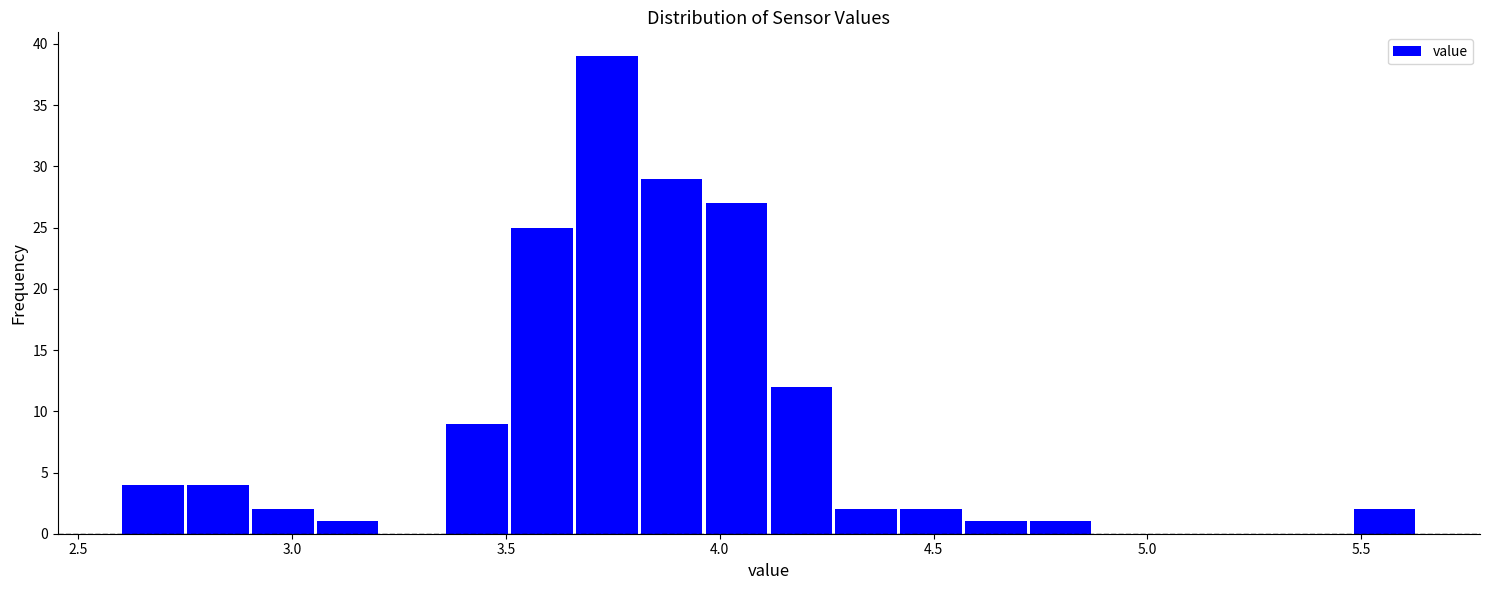

Around what value on the x-axis is the tallest bar? Give the approximate position of its centre, as read against the axis.

3.75